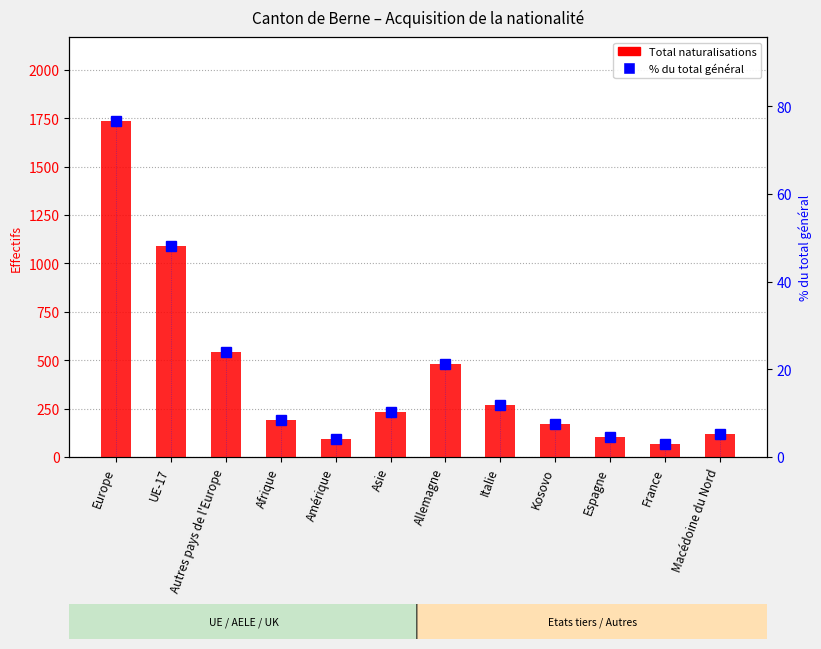

Reading left to right, list all the values displayed in this chart.

Total naturalisations: Europe=1735.0	UE-17=1088.0	Autres pays de l'Europe=544.0	Afrique=190.0	Amérique=94.0	Asie=233.0	Allemagne=479.0	Italie=268.0	Kosovo=169.0	Espagne=104.0	France=65.0	Macédoine du Nord=117.0
% du total général: Europe=76.6	UE-17=48.1	Autres pays de l'Europe=24.0	Afrique=8.4	Amérique=4.2	Asie=10.3	Allemagne=21.2	Italie=11.8	Kosovo=7.5	Espagne=4.6	France=2.9	Macédoine du Nord=5.2